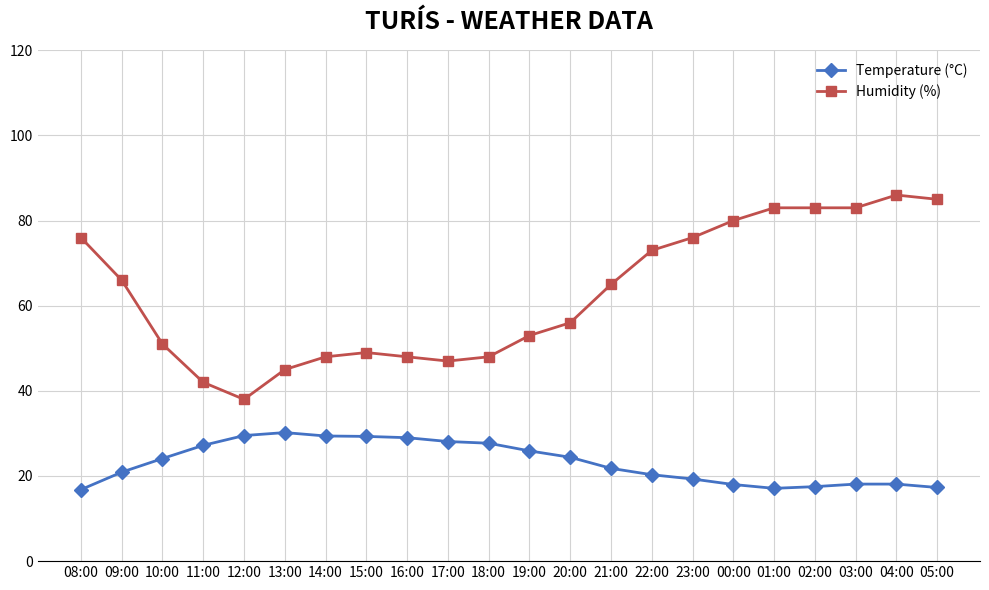

What is the greatest value displayed?

86.0